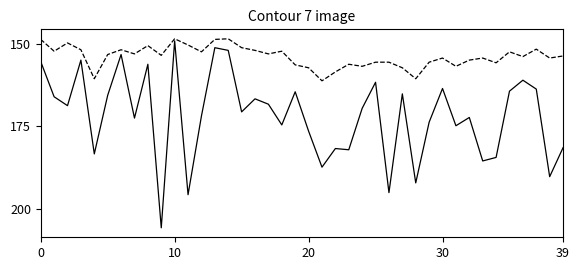

Does the chart display data point markers on the line(s)?

No